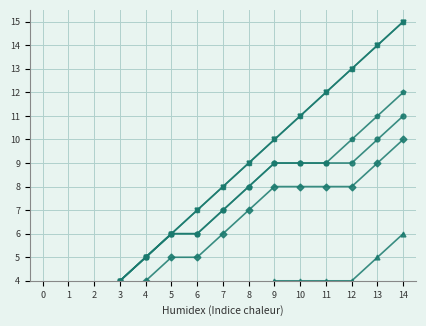

What is the difference between the ATP2B1 values at 4 and 3?

1